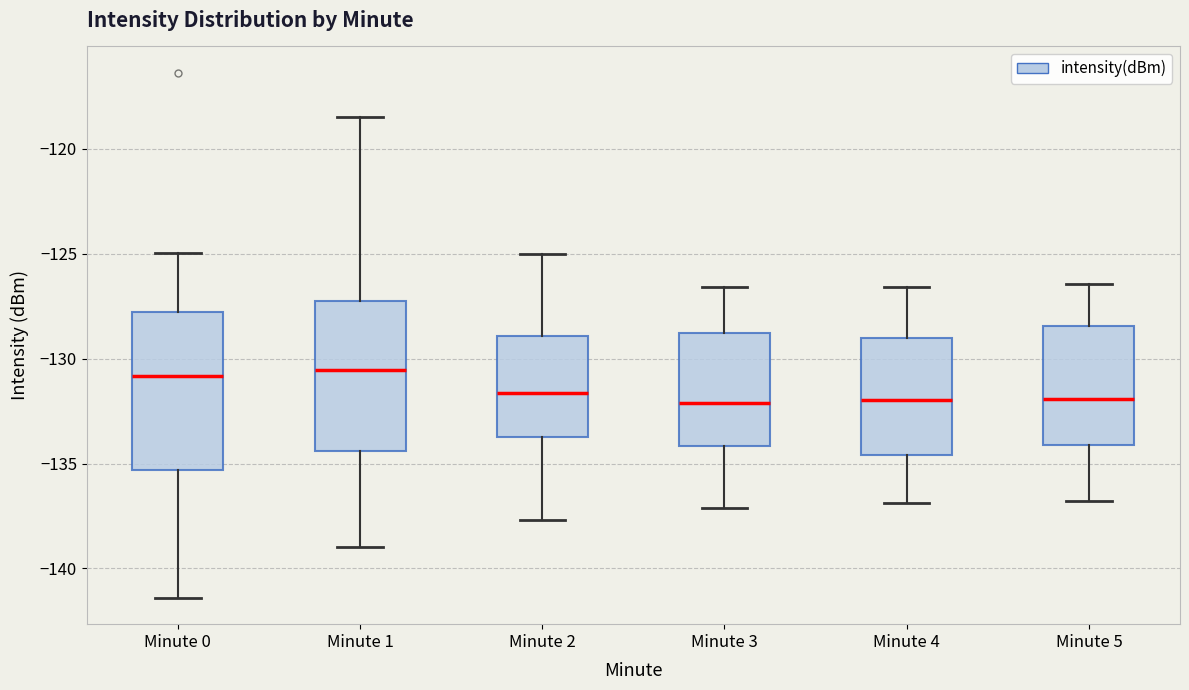

Reading left to right, transcribe this box plot: for each box, give where its median line is, the range the box spans, and where its two whiskers end, as read against the y-axis. The values are not printed on the chart, so give them approximately, as read against the axis.

Minute 0: median -131.0, box -135.5 to -128.0, whiskers -141.5 to -125.0
Minute 1: median -130.5, box -134.5 to -127.0, whiskers -139.0 to -118.5
Minute 2: median -131.5, box -133.5 to -129.0, whiskers -137.5 to -125.0
Minute 3: median -132.0, box -134.0 to -129.0, whiskers -137.0 to -126.5
Minute 4: median -132.0, box -134.5 to -129.0, whiskers -137.0 to -126.5
Minute 5: median -132.0, box -134.0 to -128.5, whiskers -137.0 to -126.5